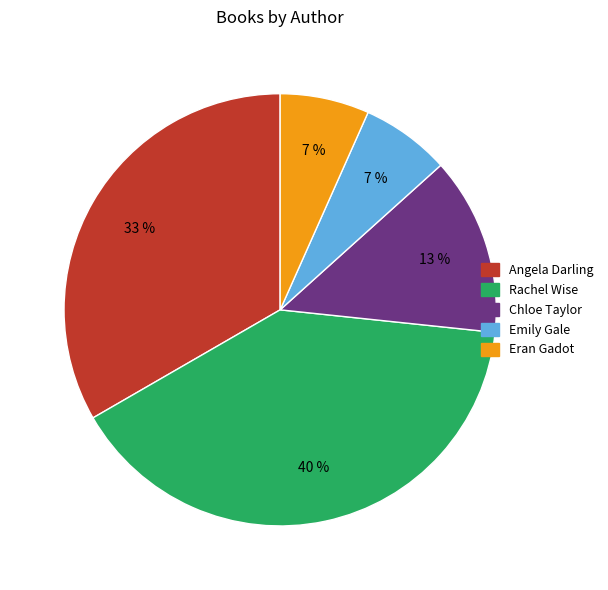

Is there a majority slice in this chart?

No